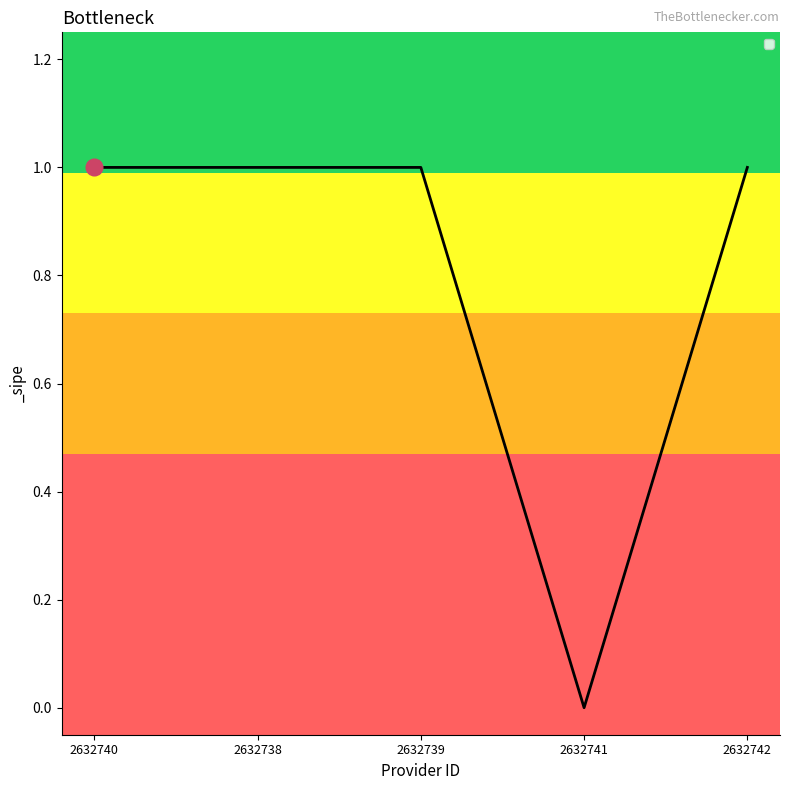

Reading left to right, extract all data points from this chart.

1	1	1	0	1